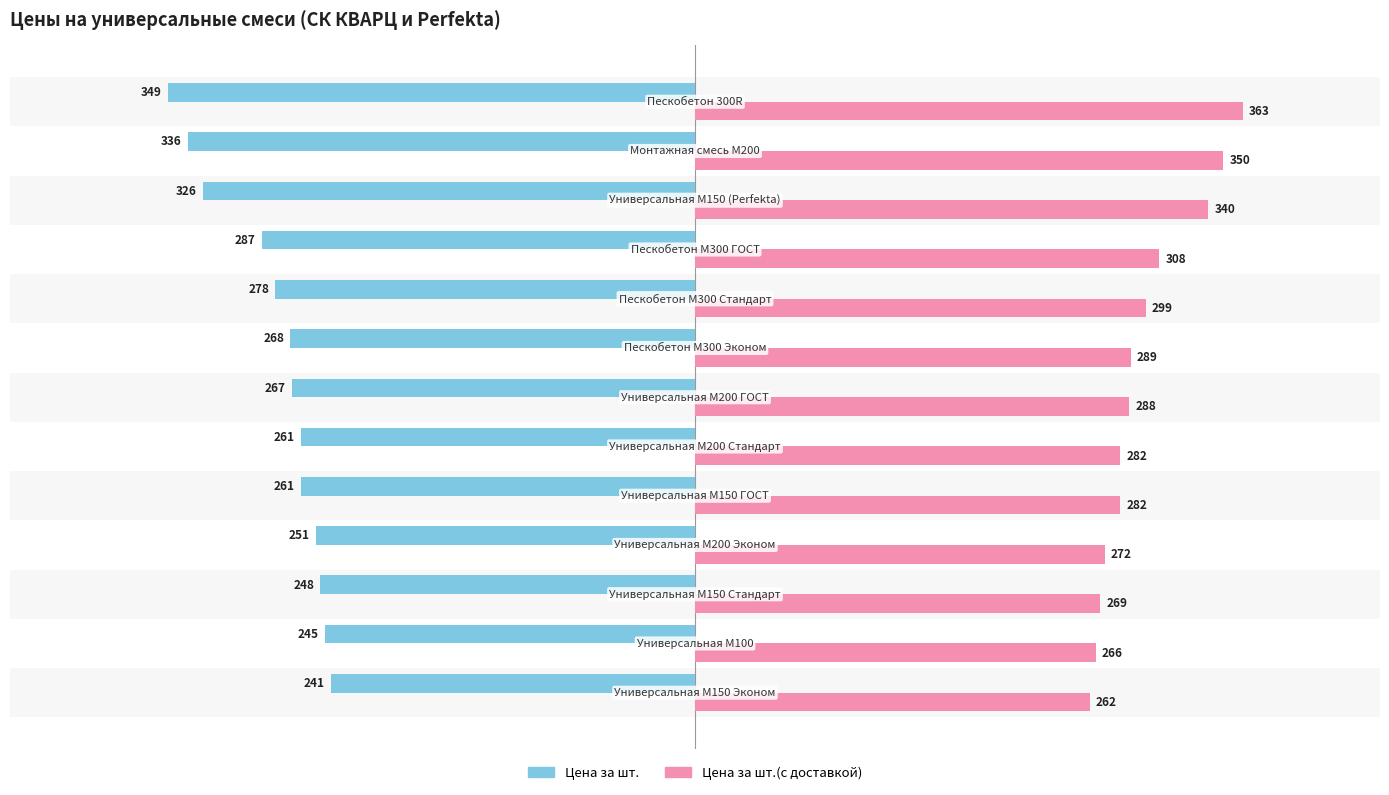

Reading right to left, list all the values displayed in this chart.

Цена за шт.: -349.0	-336.0	-326.0	-287.0	-278.0	-268.0	-267.0	-261.0	-261.0	-251.0	-248.0	-245.0	-241.0
Цена за шт.(с доставкой): 362.9	349.9	339.9	307.5	298.5	288.5	287.5	281.5	281.5	271.5	268.5	265.5	261.5